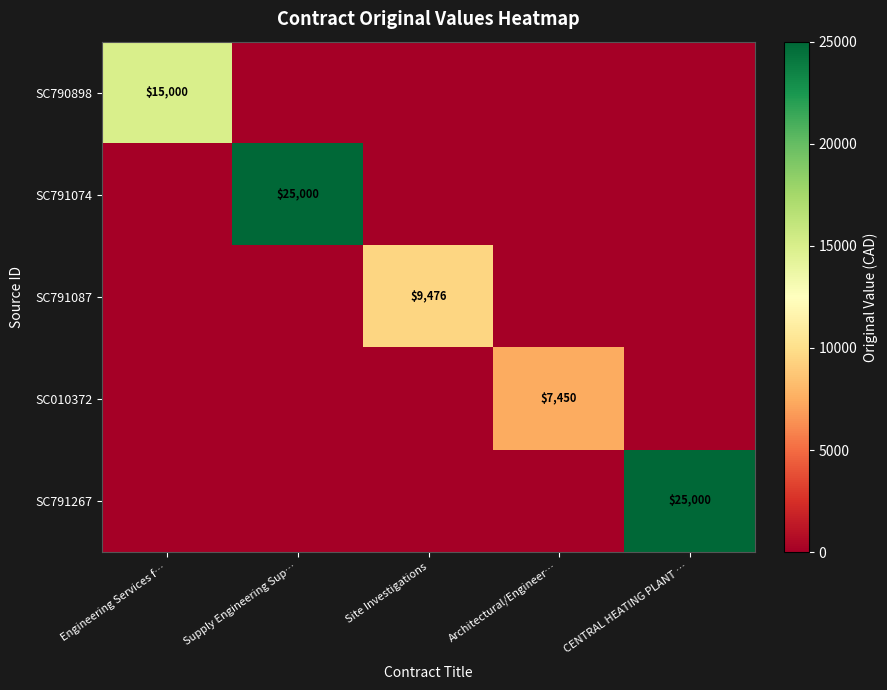

Is it true that SC791267 equals 7099 at CENTRAL HEATING PLANT …?

False